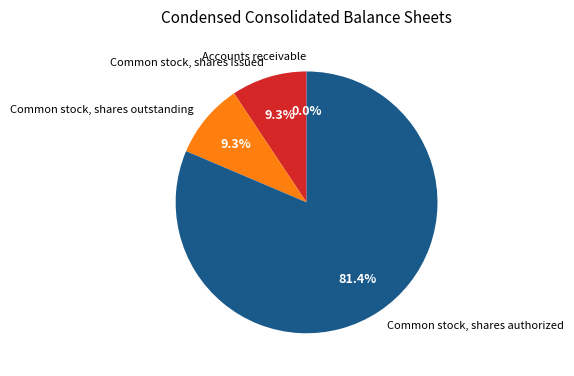

Is it true that Common stock, shares issued is 1% of the pie?

False